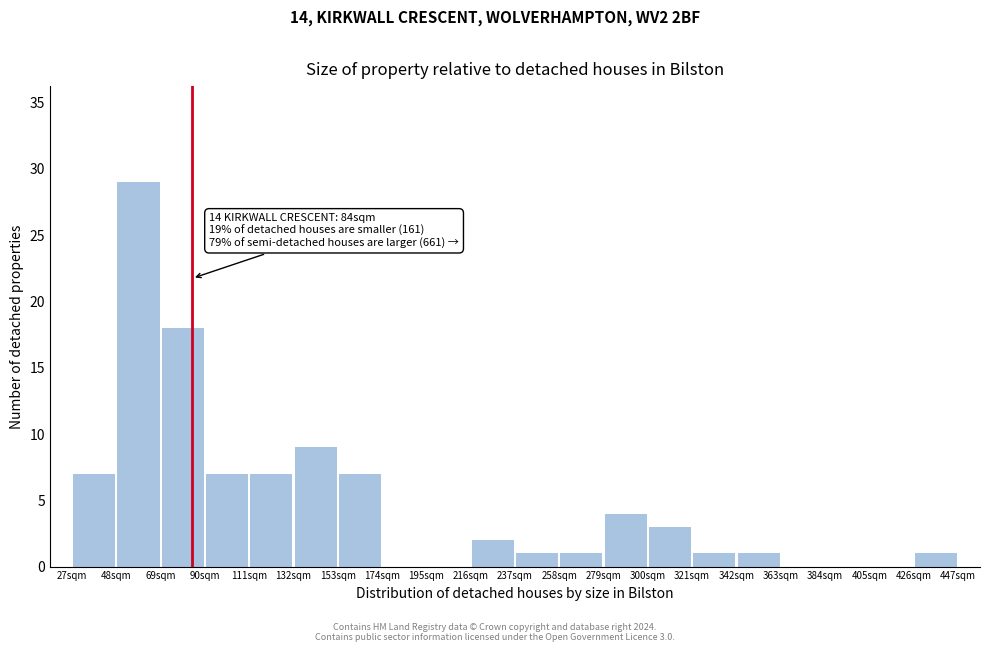

Which range on the x-axis has the tallest bar?

48 to 69